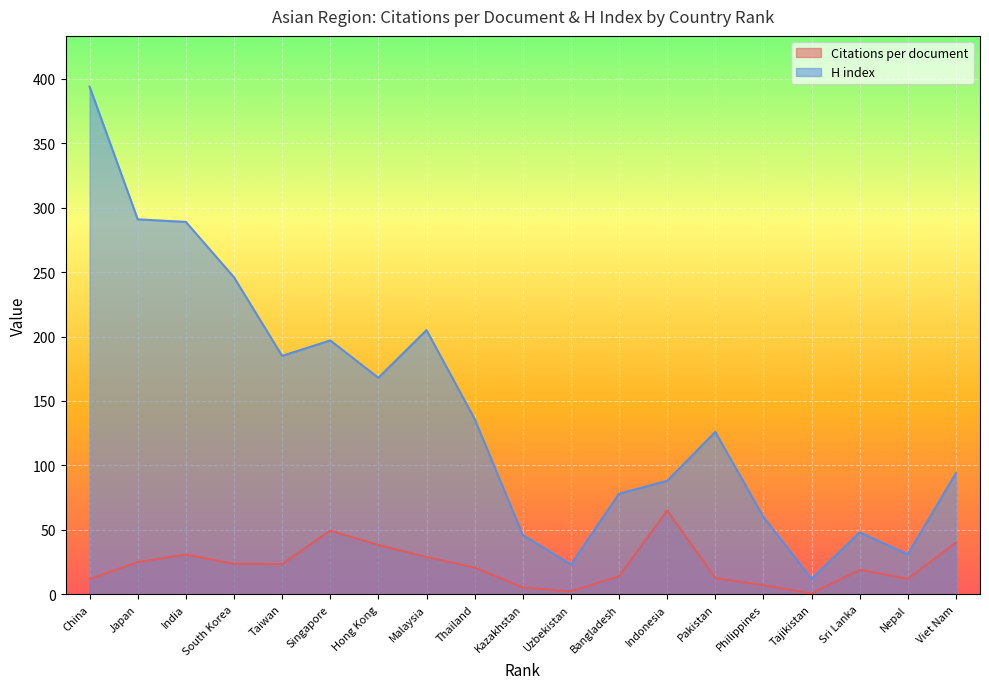

Where is the first local minimum for H index?

Taiwan